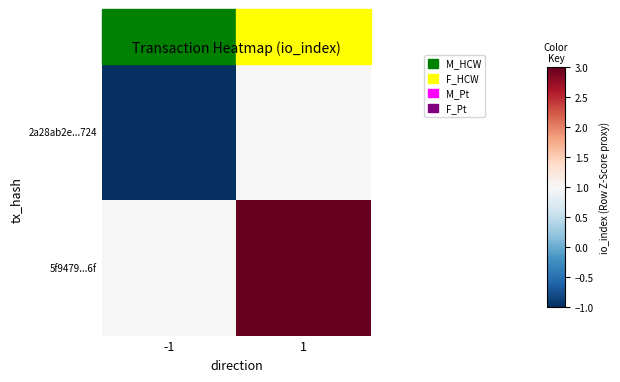

Which category has the lowest value across all series?

-1